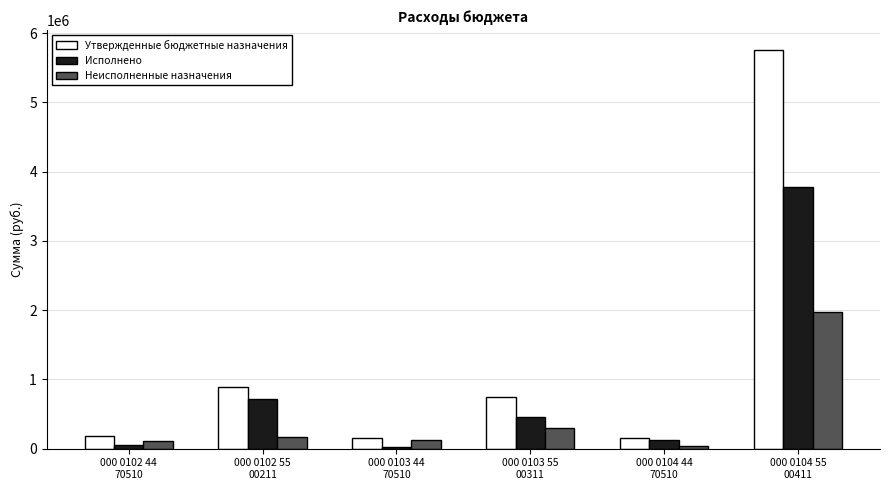

Rank the series by their average value, from highest to lowest.

Утвержденные бюджетные назначения, Исполнено, Неисполненные назначения